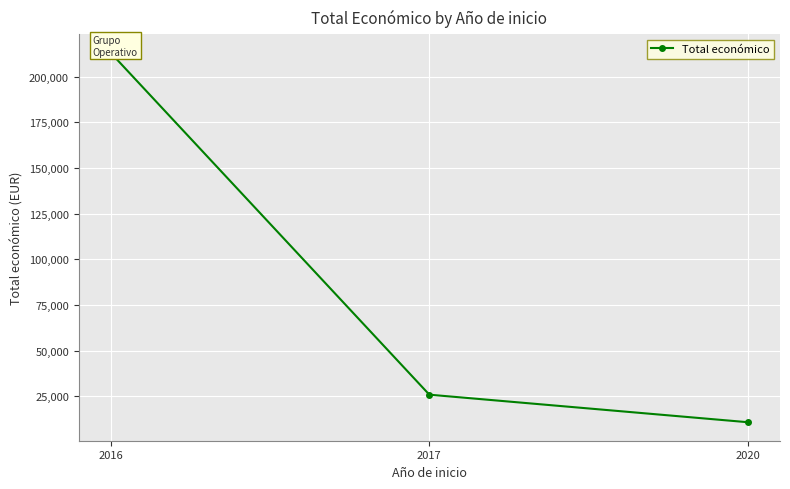

Which has a higher value, 2016 or 2017?

2016